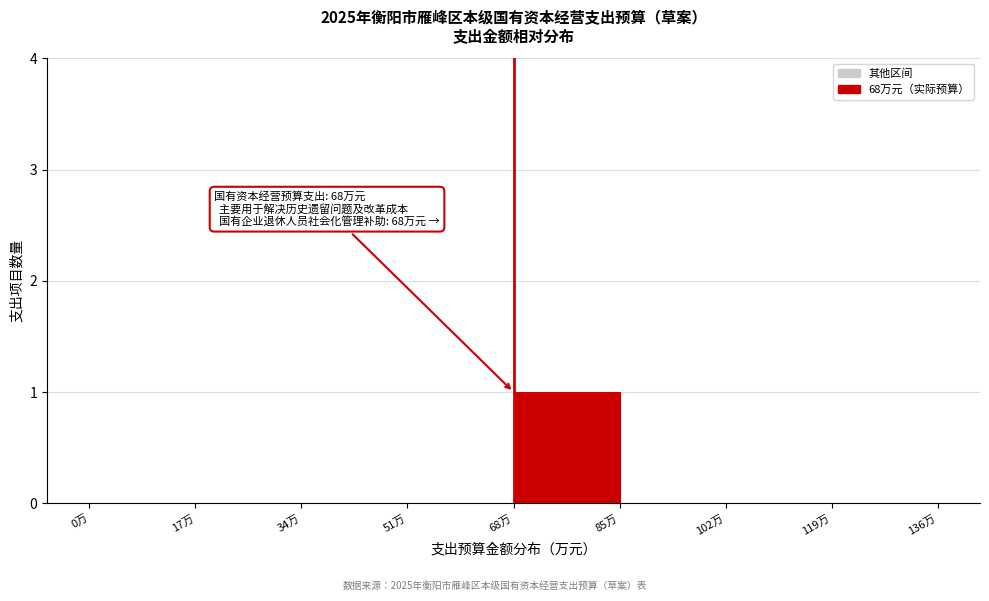

Which range on the x-axis has the tallest bar?

68 to 85